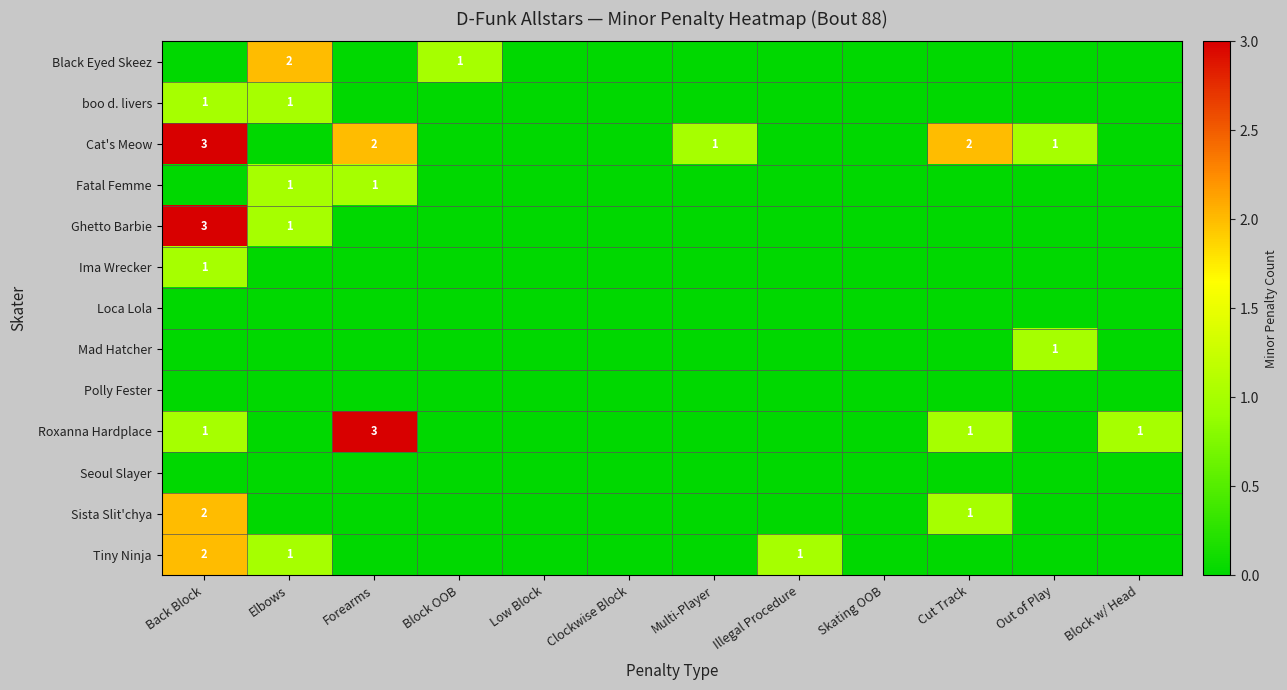

Which category has the lowest value in the Polly Fester series?

Back Block